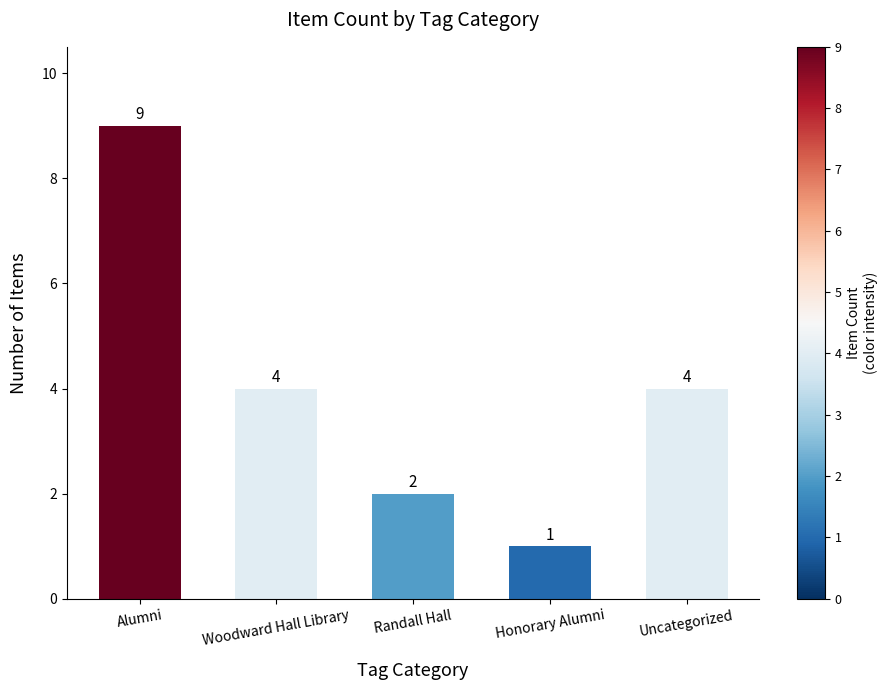

The chart shows a value of 3 at Randall Hall. True or false?

False